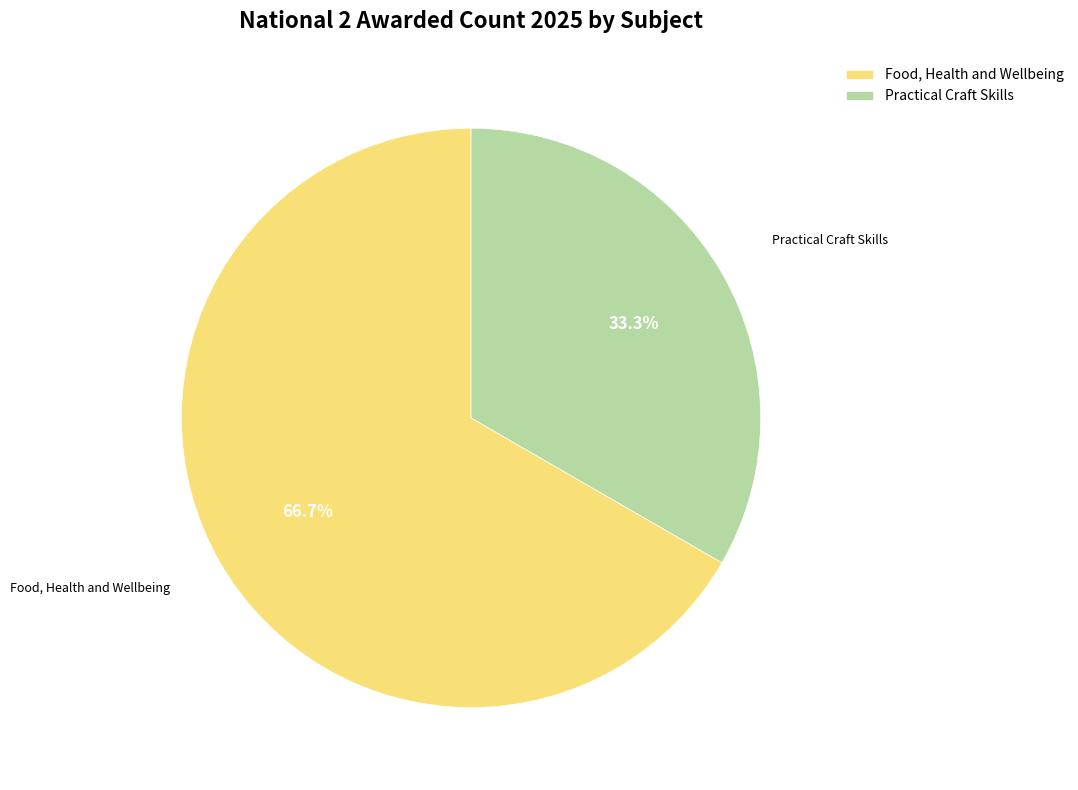

What is the smallest slice in the pie chart?

Practical Craft Skills